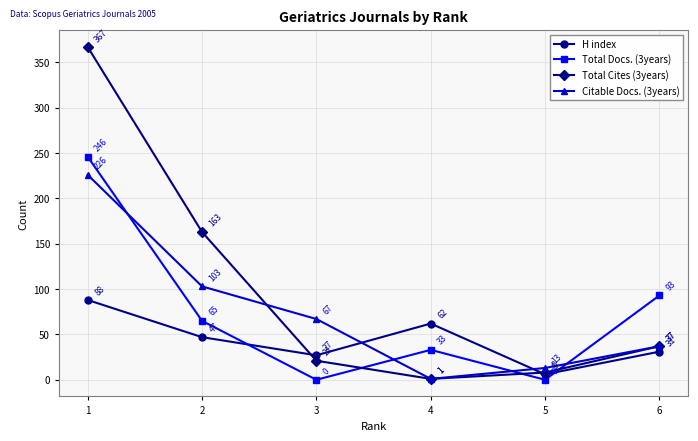

True or false: H index has a value of 41 at 4.

False